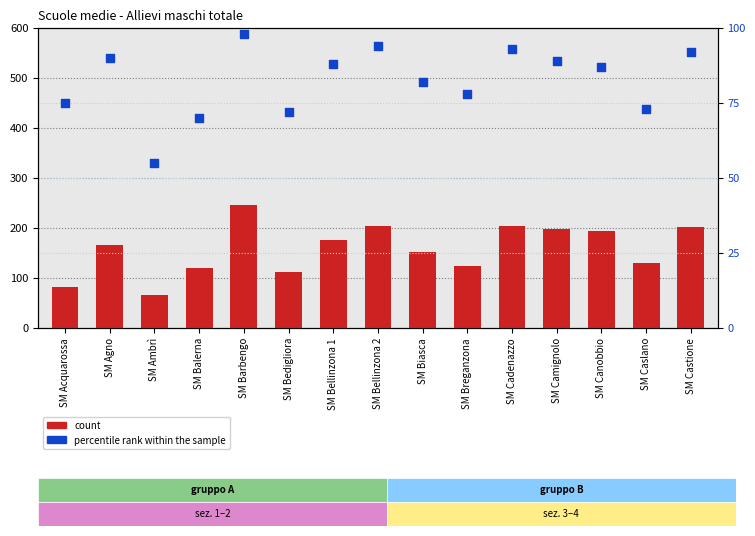

Which series contains the highest Y value?

count